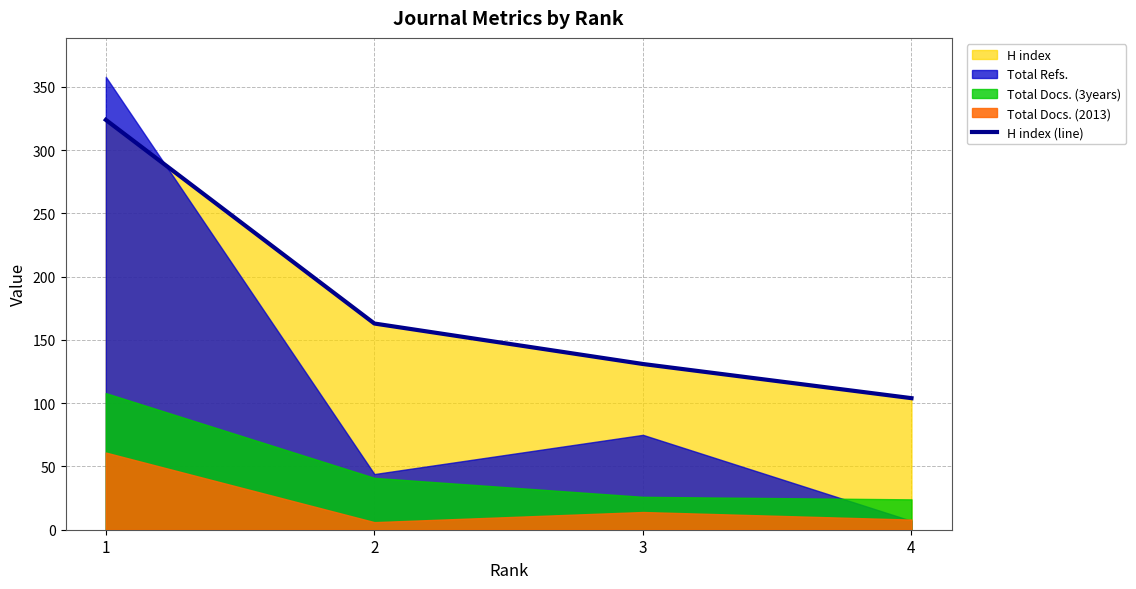

What is the ratio of the value at 3 to the value at 2?

0.8